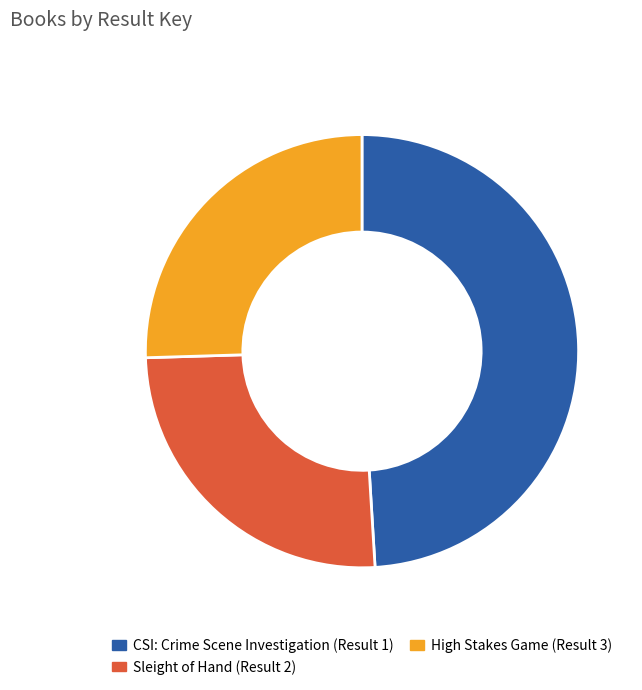

The Sleight of Hand (Result 2) slice represents 25% of the pie. True or false?

True